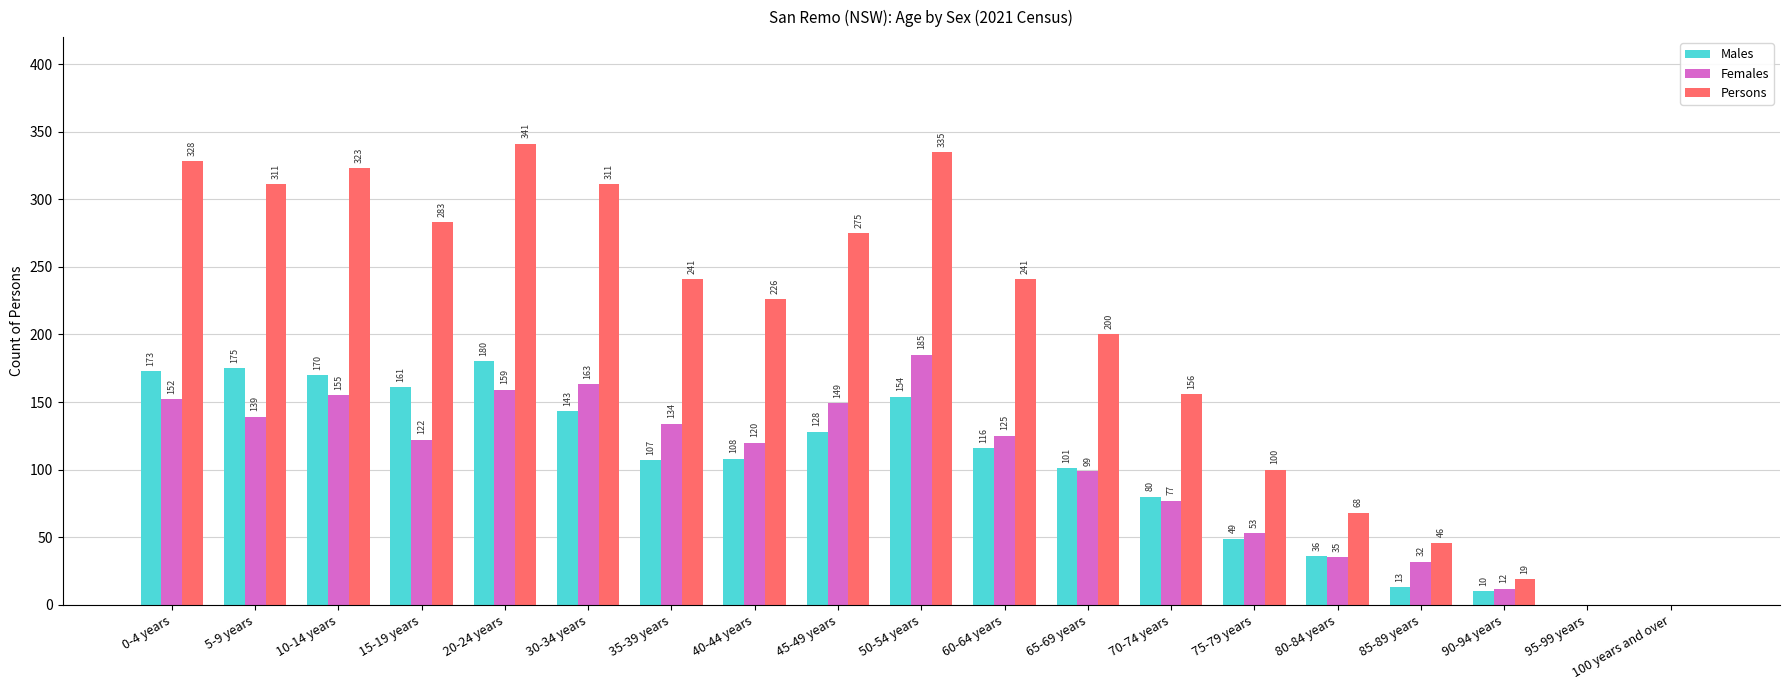

Are the bars grouped side by side (vs. stacked)?

Yes